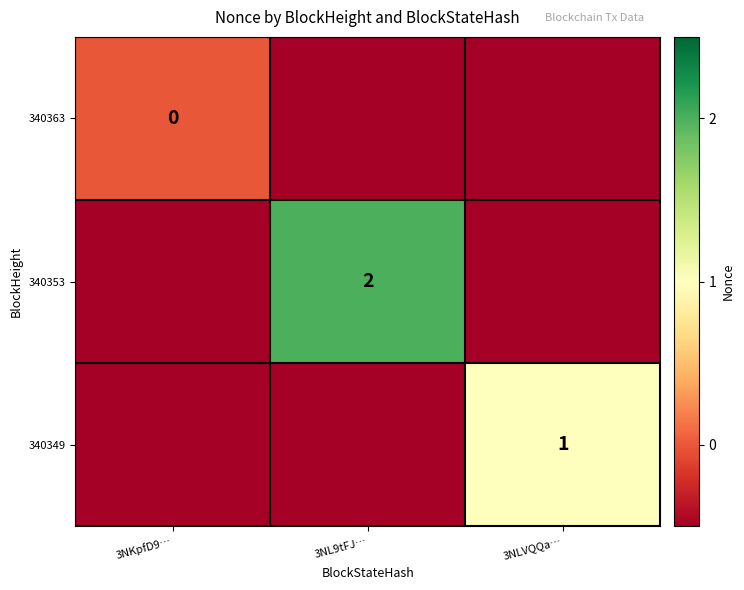

Is the value of 340353 at 3NL9tFJ… greater than the value of 340349 at 3NLVQQa…?

Yes